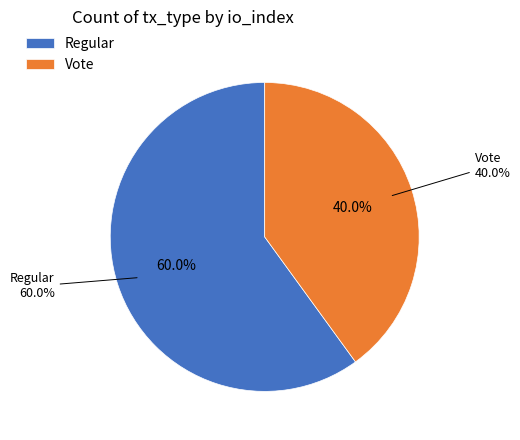

What is the smallest slice in the pie chart?

Vote